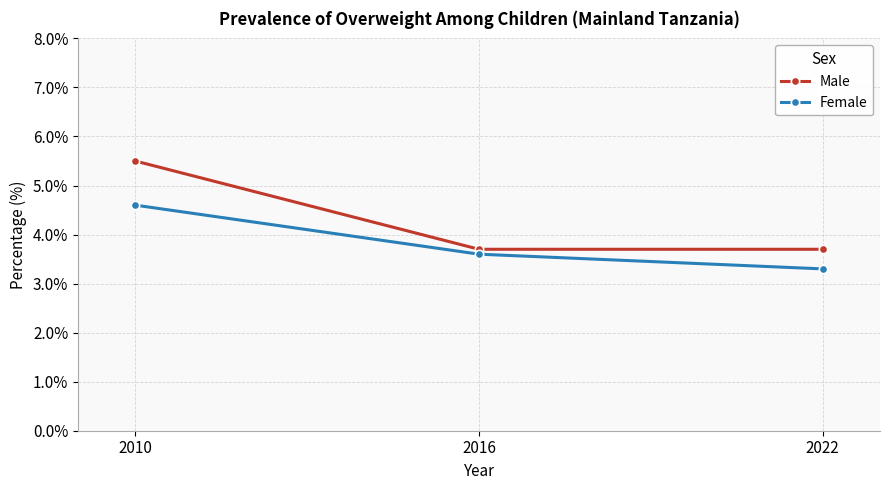

Is the value of Male at 2010 greater than the value of Female at 2010?

Yes